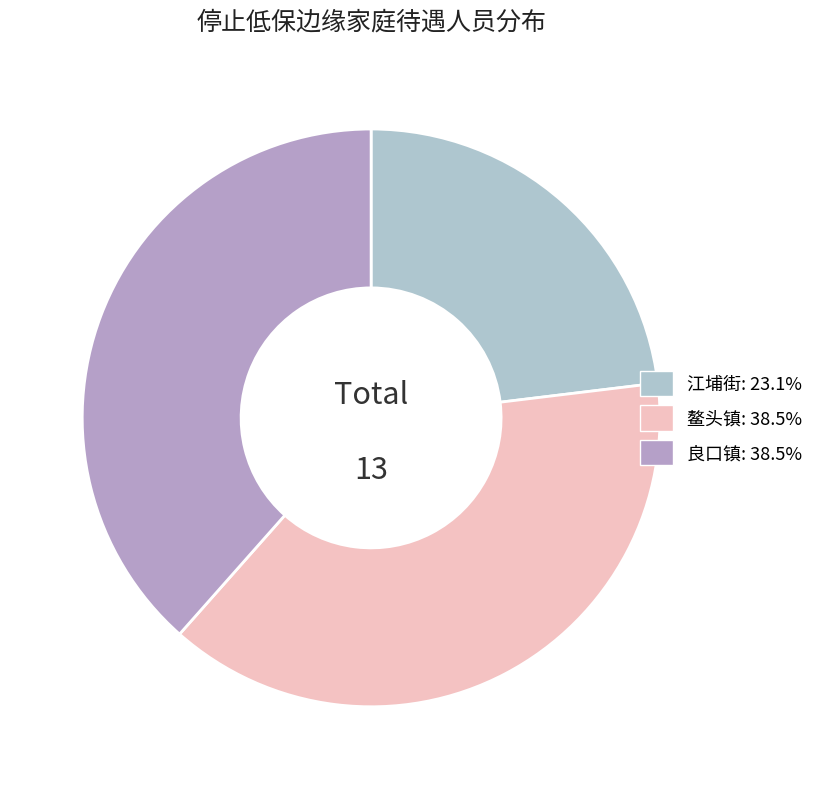

To the nearest percent, what is the difference between the 良口镇 and 江埔街 slice percentages?

15%